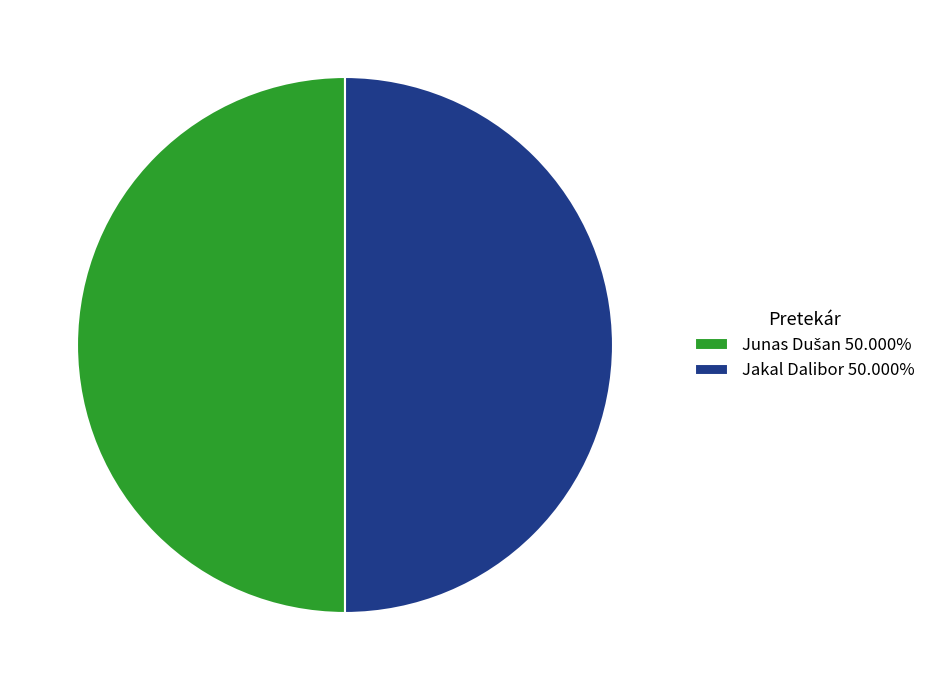

To the nearest percent, what is the combined percentage of Junas Dušan and Jakal Dalibor?

100%